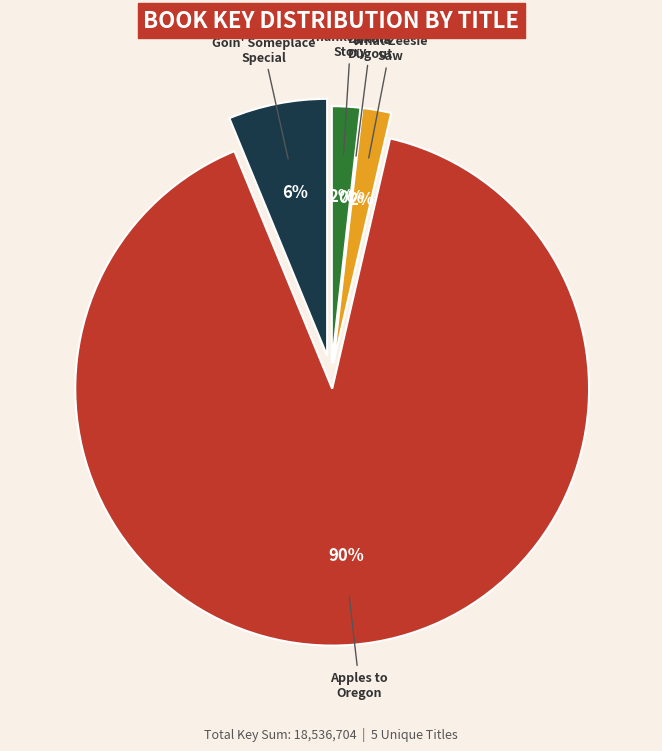

To the nearest percent, what is the combined percentage of Apples to Oregon and Goin' Someplace Special?

96%